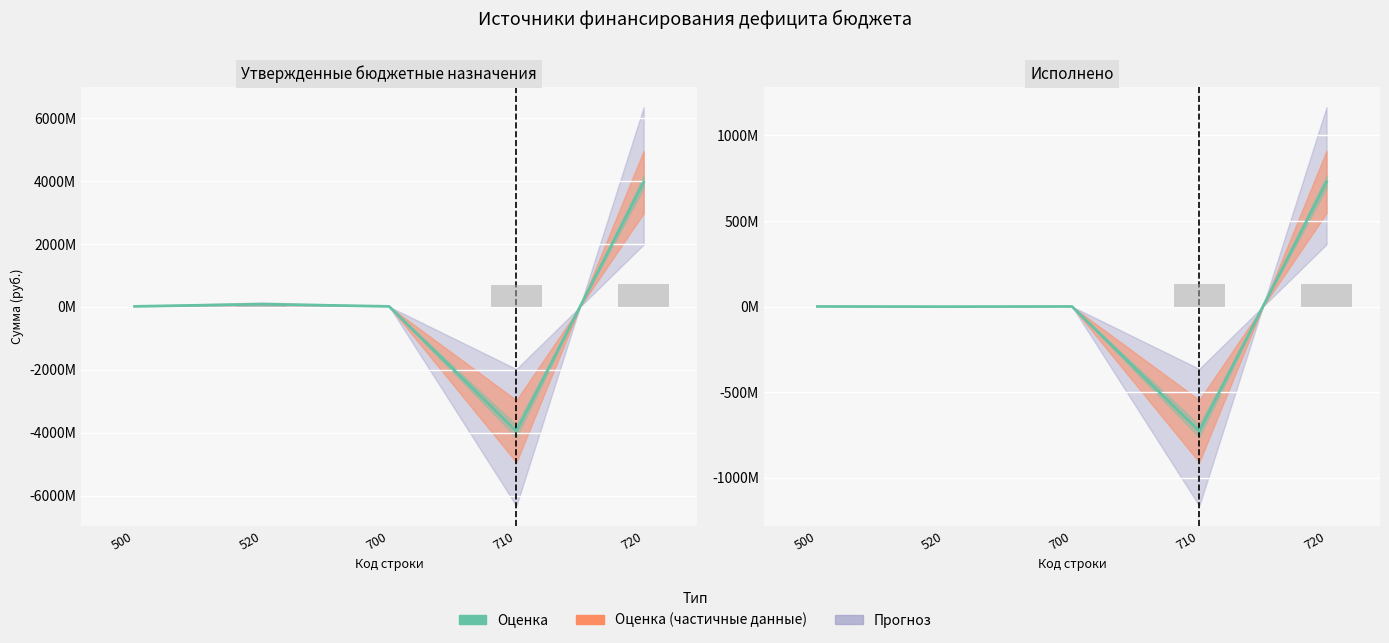

Rank the categories by value from lowest to highest.

710, 520, 500, 700, 720